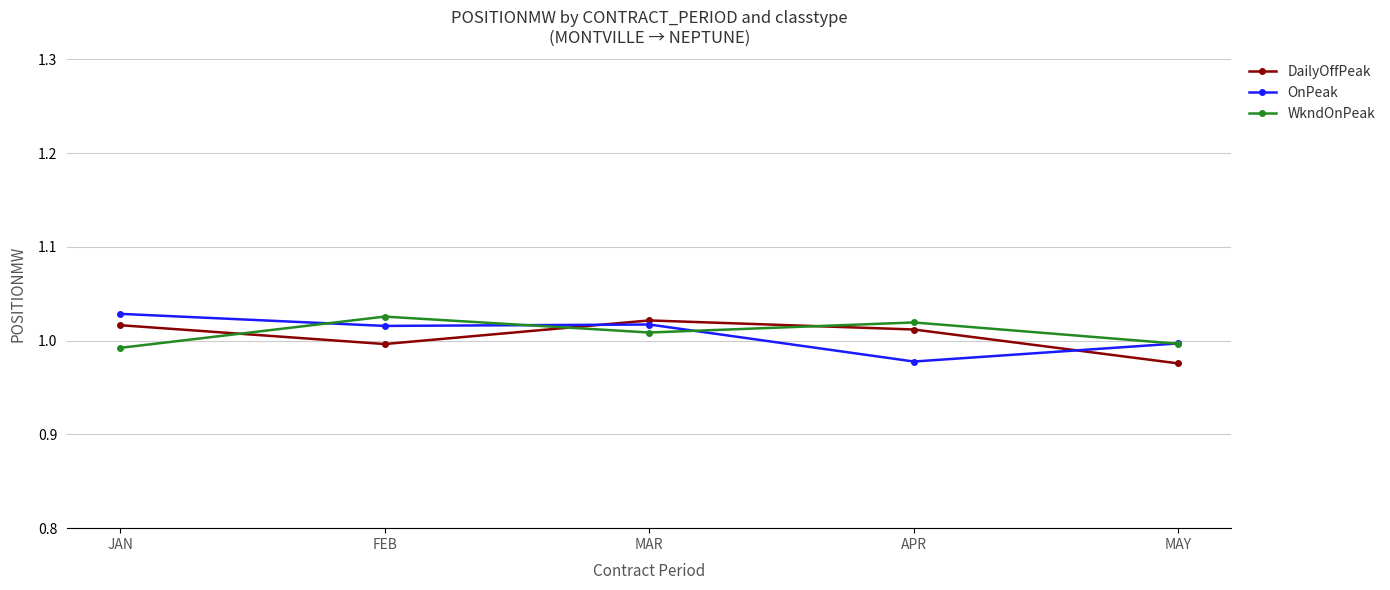

What is the total value across all series at MAR?

3.0